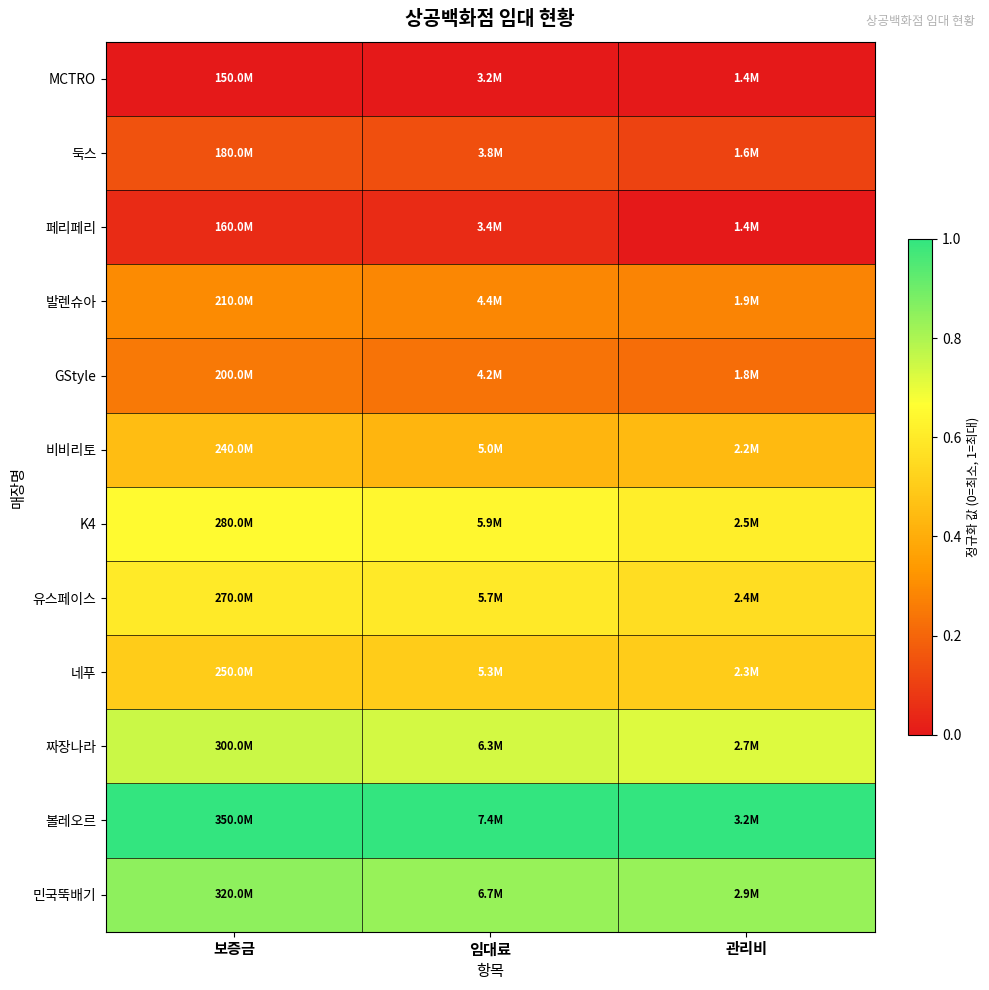

Reading left to right, what are all the values shown in this chart?

MCTRO: 보증금=0.0	임대료=0.0	관리비=0.0
둑스: 보증금=0.1	임대료=0.1	관리비=0.1
페리페리: 보증금=0.1	임대료=0.0	관리비=0.0
발렌슈아: 보증금=0.3	임대료=0.3	관리비=0.3
GStyle: 보증금=0.2	임대료=0.2	관리비=0.2
비비리토: 보증금=0.5	임대료=0.4	관리비=0.4
K4: 보증금=0.7	임대료=0.6	관리비=0.6
유스페이스: 보증금=0.6	임대료=0.6	관리비=0.6
네푸: 보증금=0.5	임대료=0.5	관리비=0.5
짜장나라: 보증금=0.8	임대료=0.7	관리비=0.7
볼레오르: 보증금=1.0	임대료=1.0	관리비=1.0
민국뚝배기: 보증금=0.8	임대료=0.8	관리비=0.8